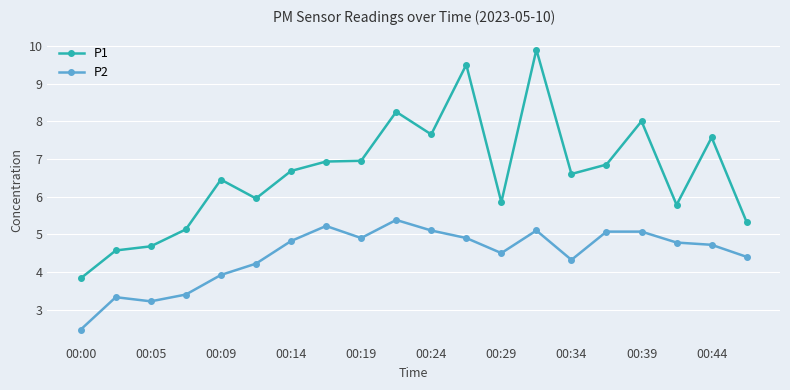

Which series has the widest spread of values?

P1